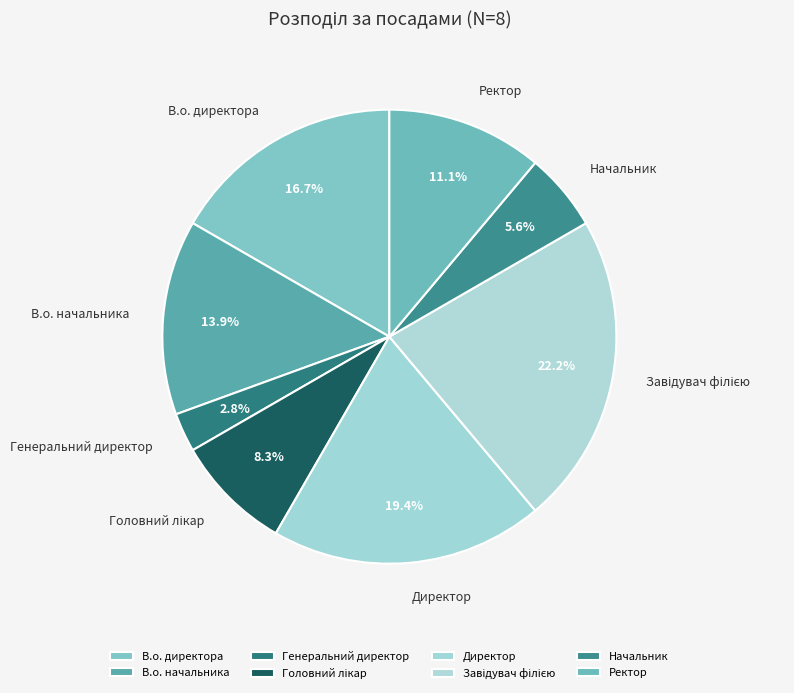

Which slice is the smallest?

Генеральний директор